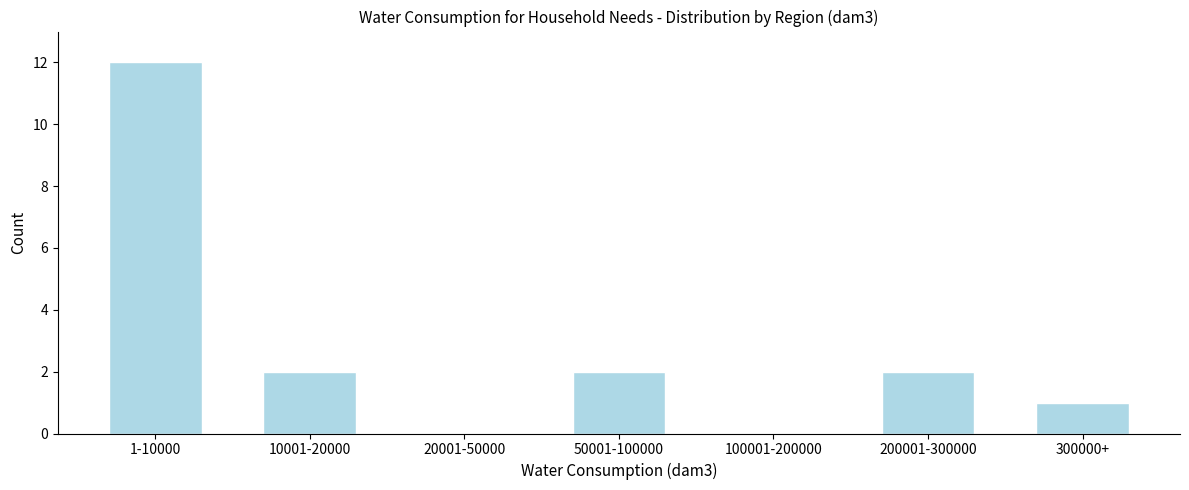

Reading left to right, transcribe all the data shown in this chart.

1-10000=12	10001-20000=2	20001-50000=0	50001-100000=2	100001-200000=0	200001-300000=2	300000+=1